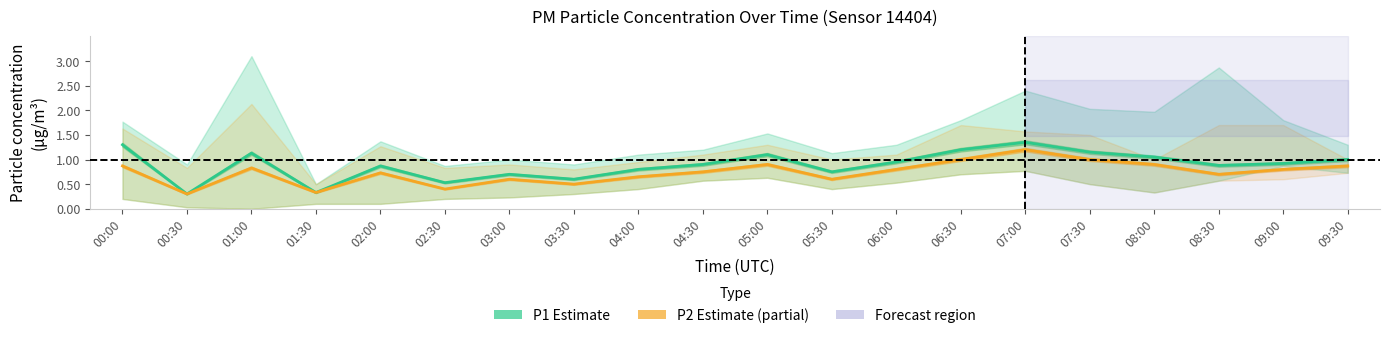

The P2 (Estimate based on partial data) series shows 0.9 at 04:00. True or false?

False